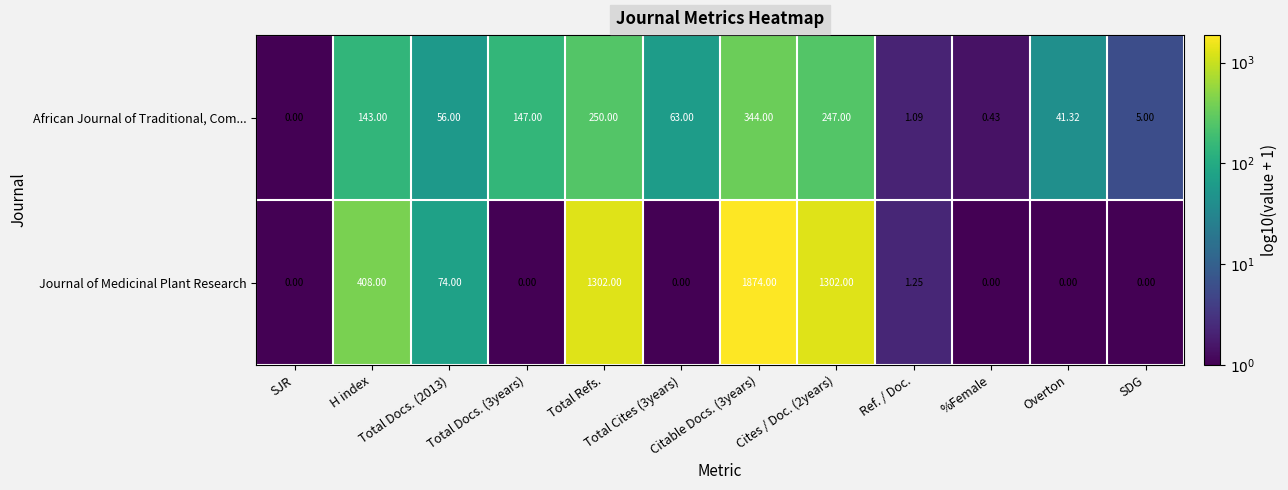

How many categories are shown in the chart?

12